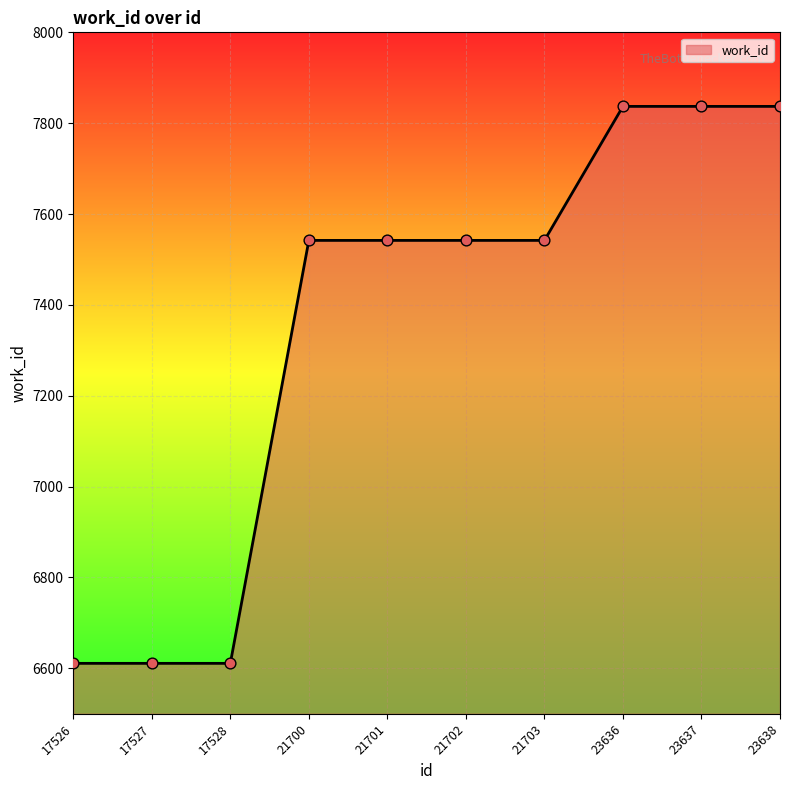

Approximately how many times larger is the value at 17526 compared to 21701?

0.9